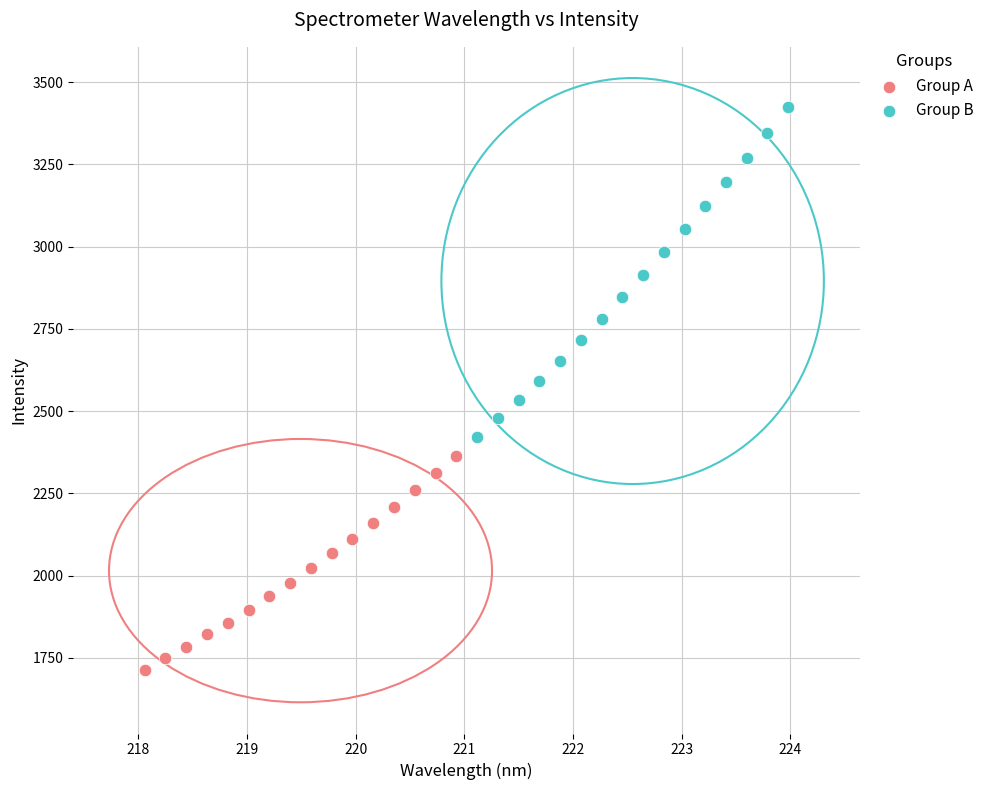

Which series has the widest spread of Y values?

Group B